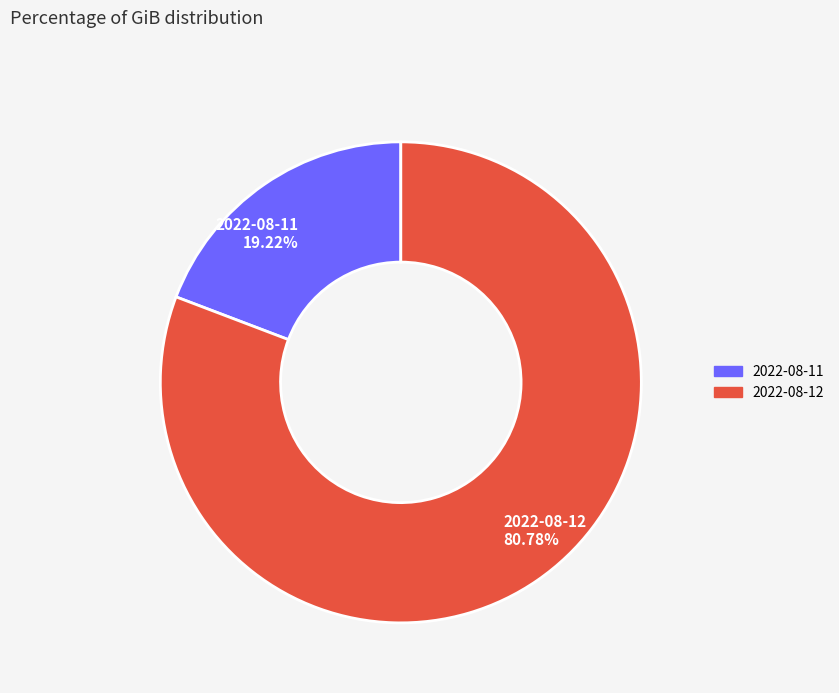

How many slices are in this pie chart?

2